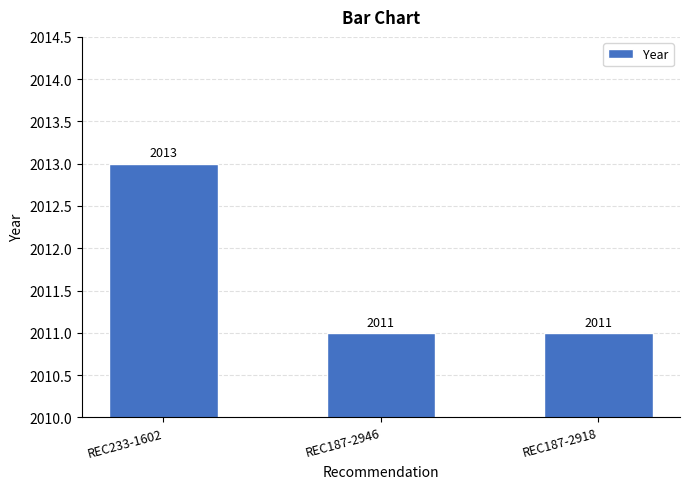

Read the value at REC187-2946.

2011